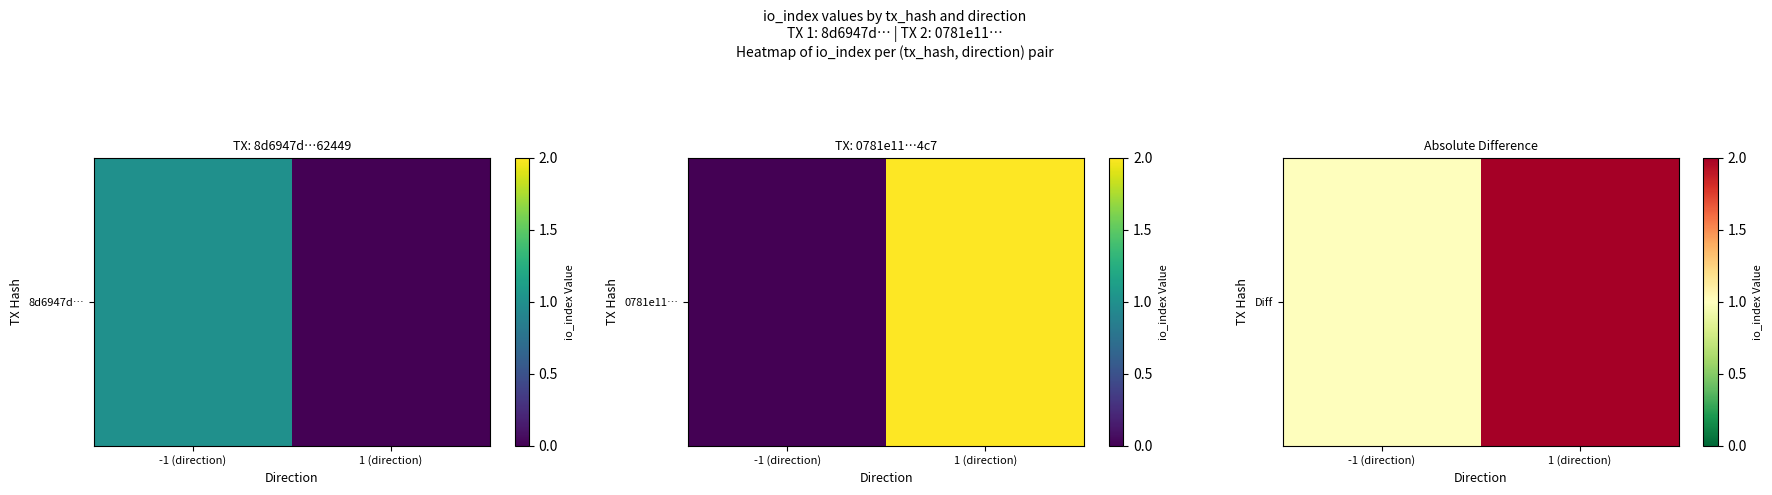

List the labels in order of value, smallest first.

-1 (direction), 1 (direction)